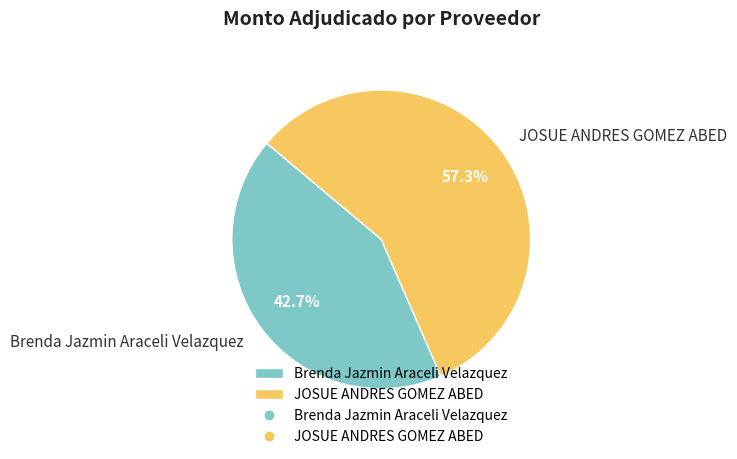

To the nearest percent, what is the difference between the JOSUE ANDRES GOMEZ ABED and Brenda Jazmin Araceli Velazquez slice percentages?

15%